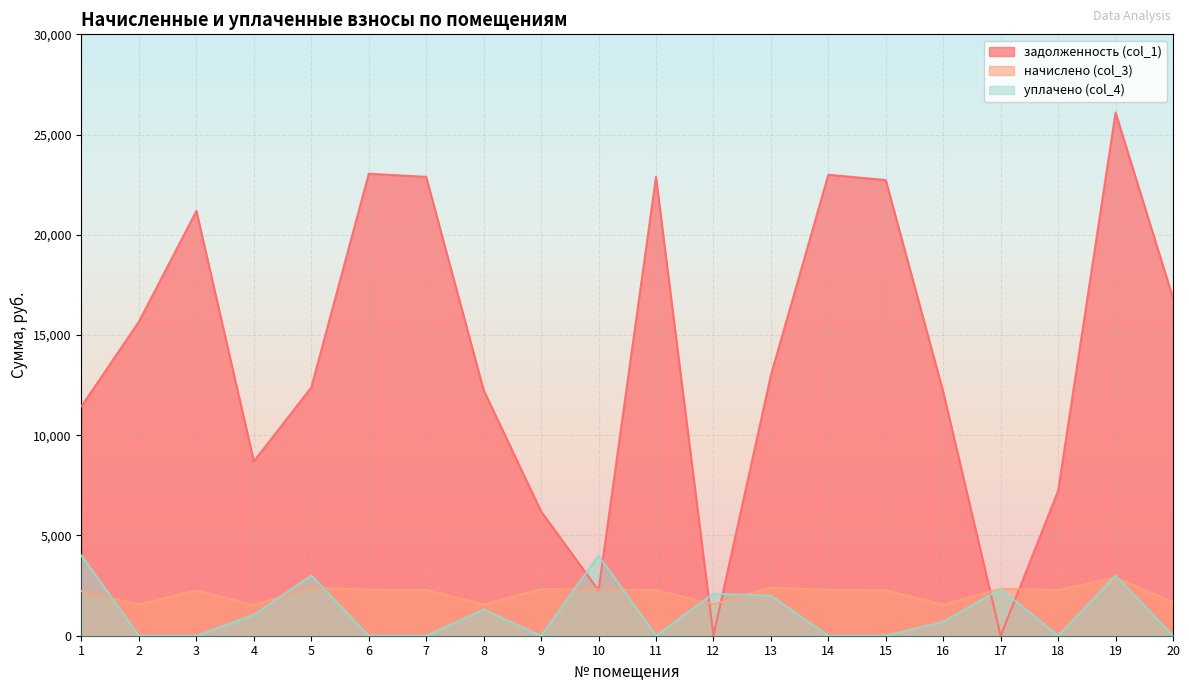

How many interior local valleys does the задолженность (col_1) series have?

4